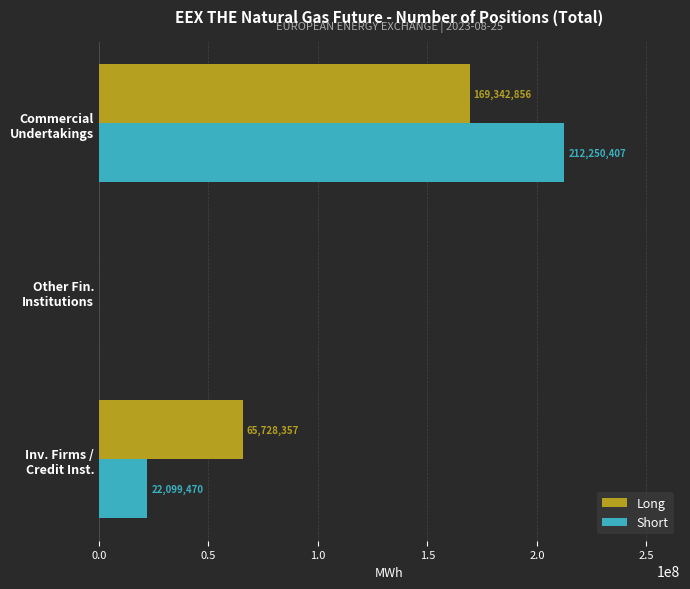

What is the sum of all Long values?

235071213